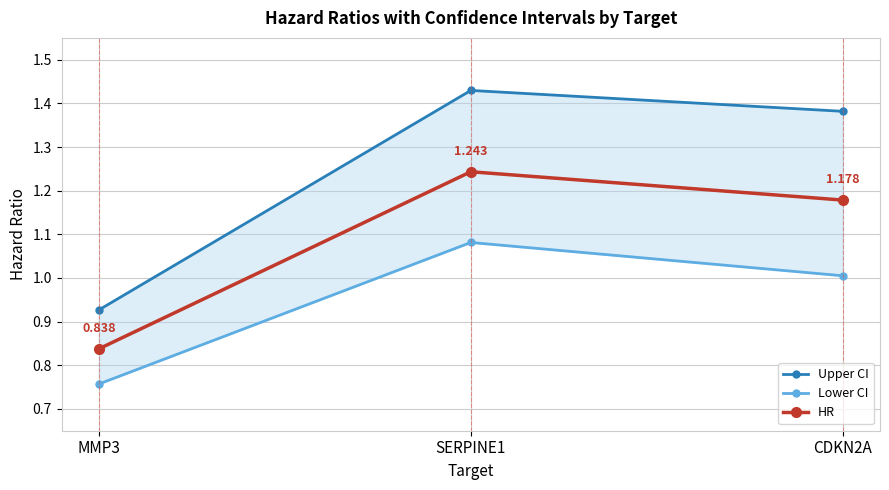

At how many categories does at least one series exceed 1?

2